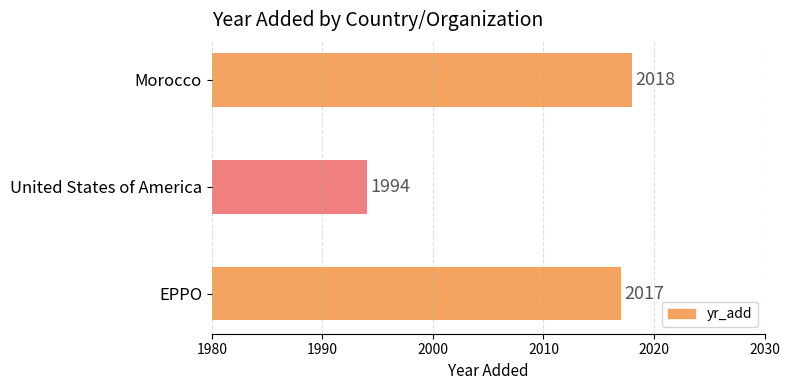

At which category does the chart reach its minimum across all series?

United States of America